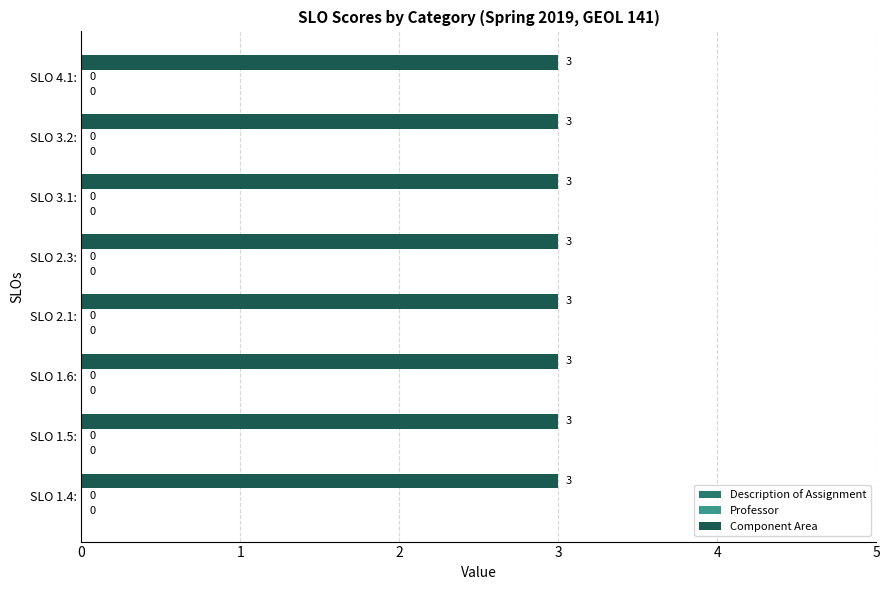

What is the label of the 2nd bar from the left?

SLO 1.5: